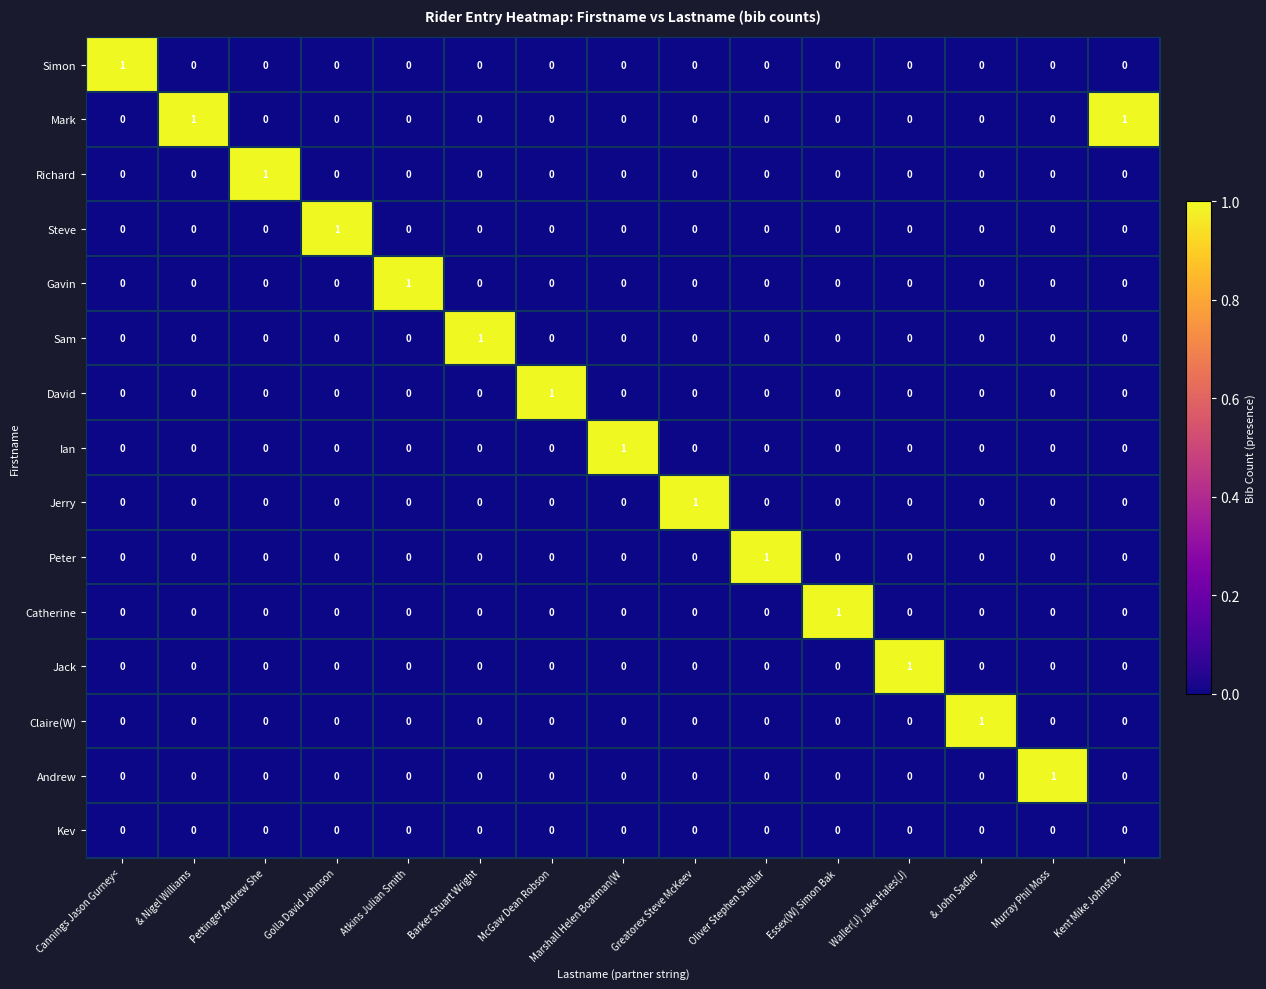

Is it true that Kev equals 0 at Essex(W) Simon Bak?

True